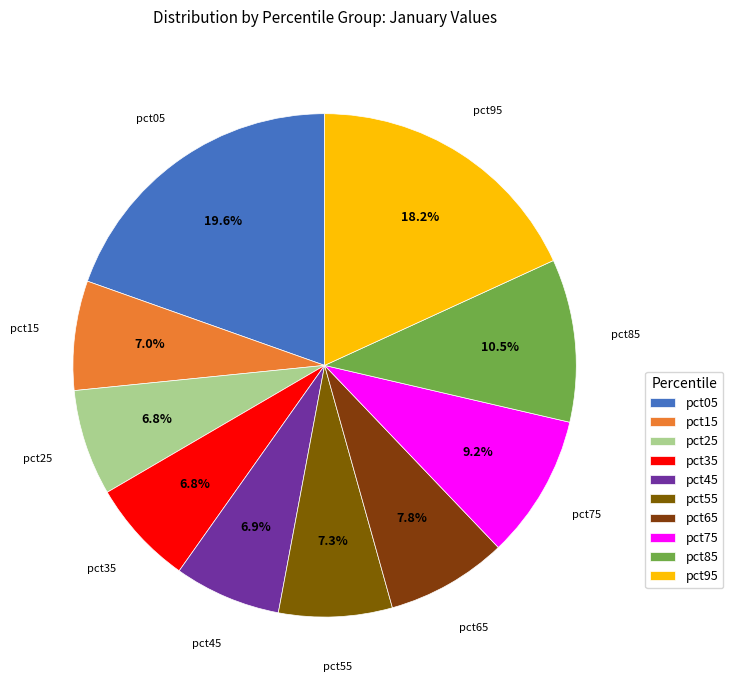

How many segments does this pie chart have?

10